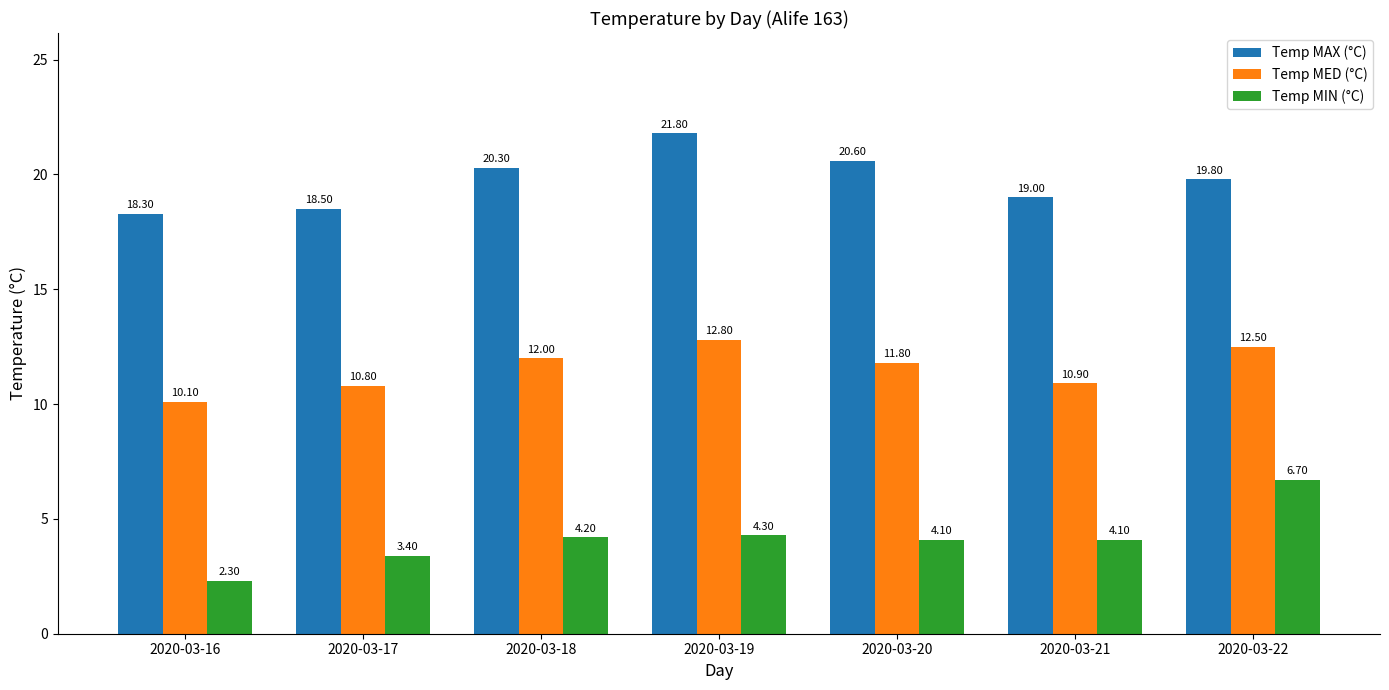

What is the approximate value of Temp MIN (°C) at 2020-03-17?

3.4